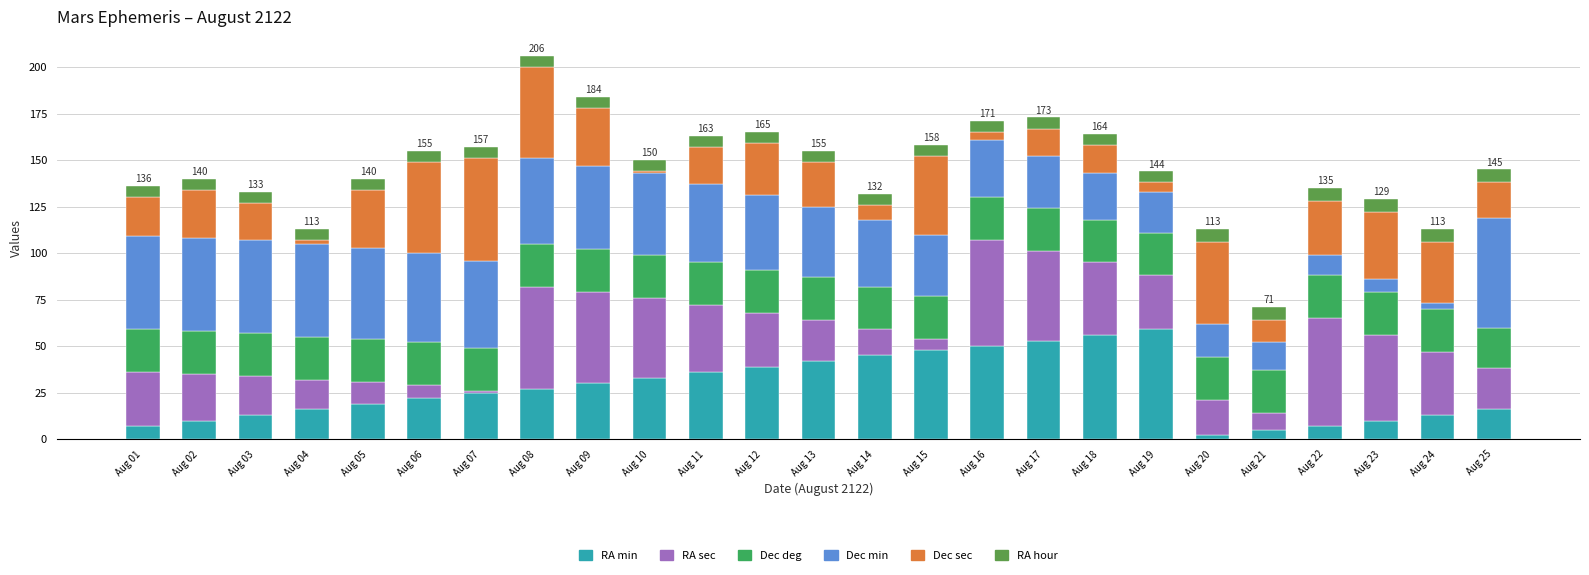

What is the maximum value for RA min?

59